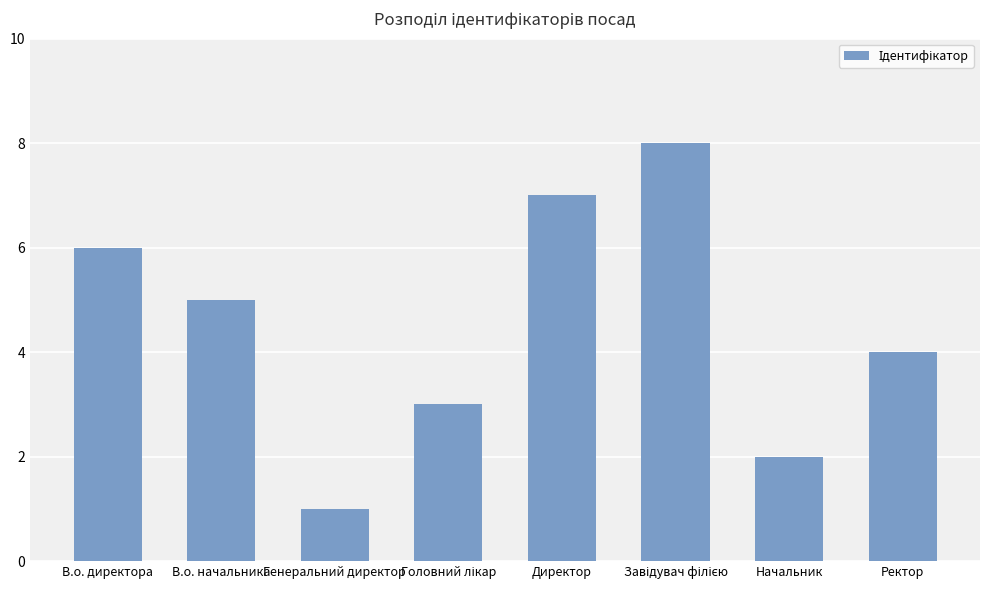

What is the difference between the maximum and second lowest values?

6